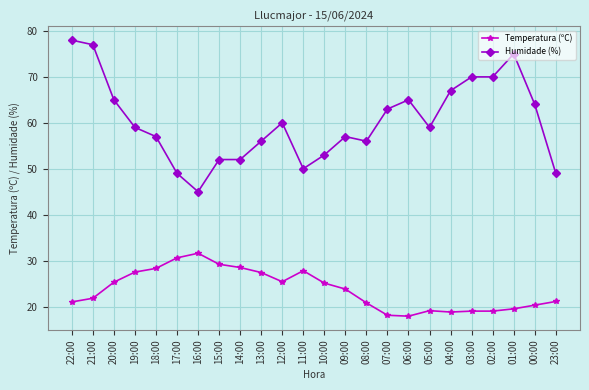

True or false: Temperatura (ºC) has a value of 6.0 at 09:00.

False